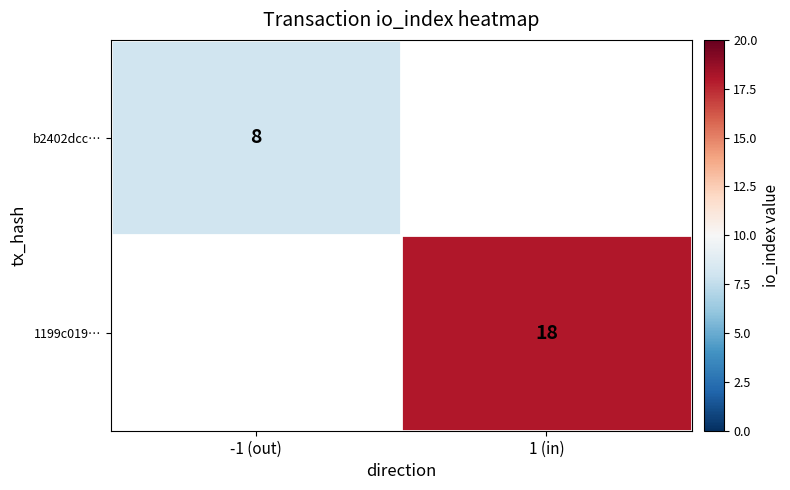

The 1199c019… series shows 27 at 1 (in). True or false?

False